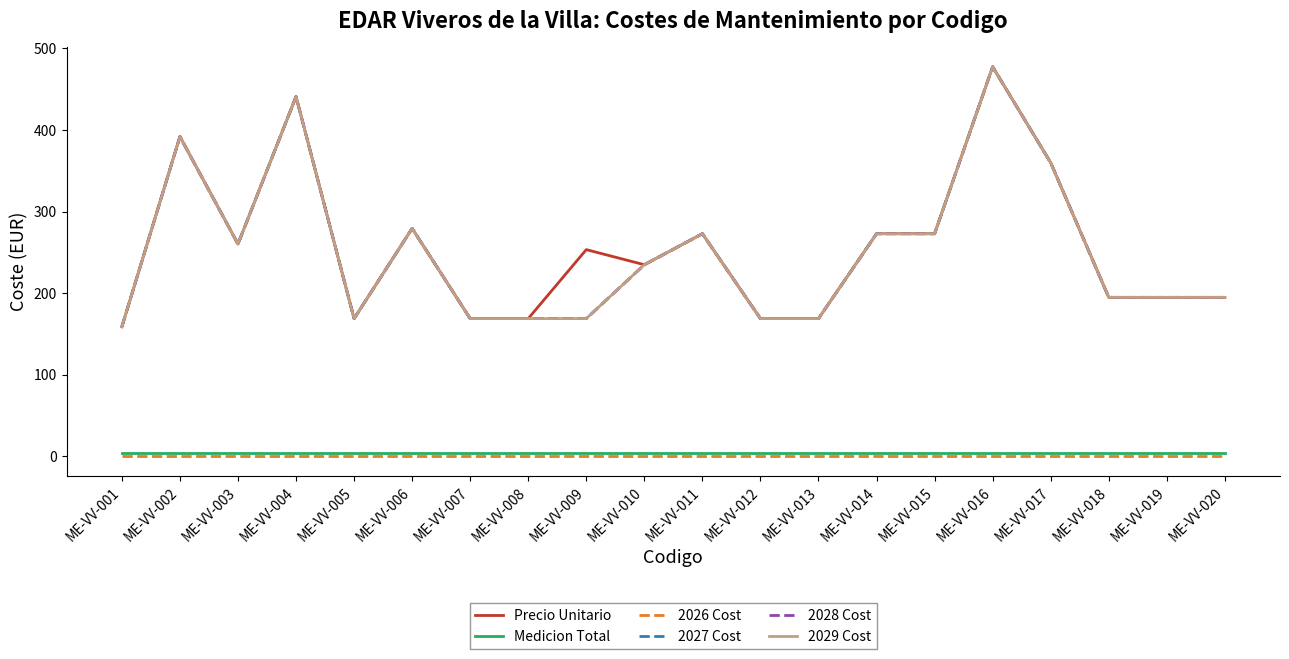

True or false: 2029 Cost and Medicion Total cross at least once.

False